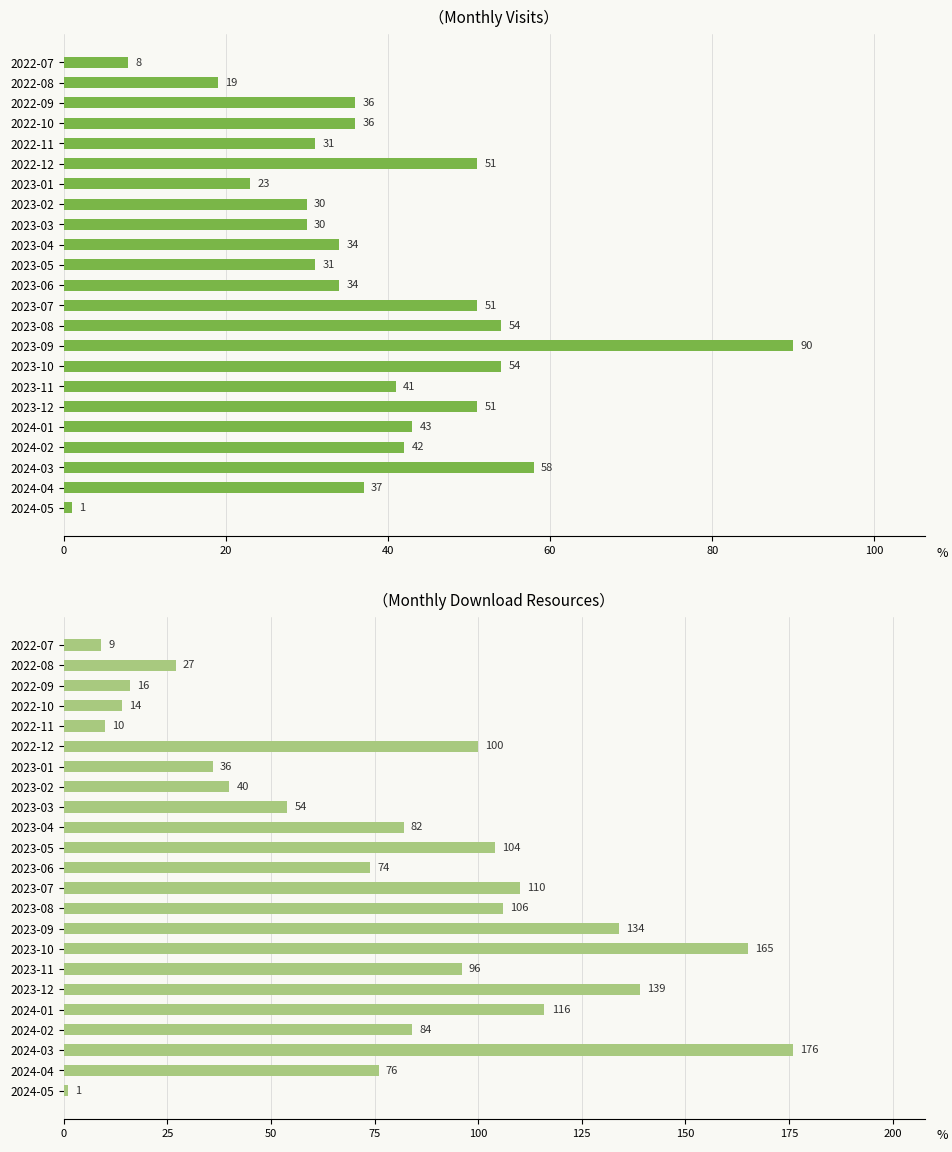

What is the sum of all monthly_download_resource values?

1769